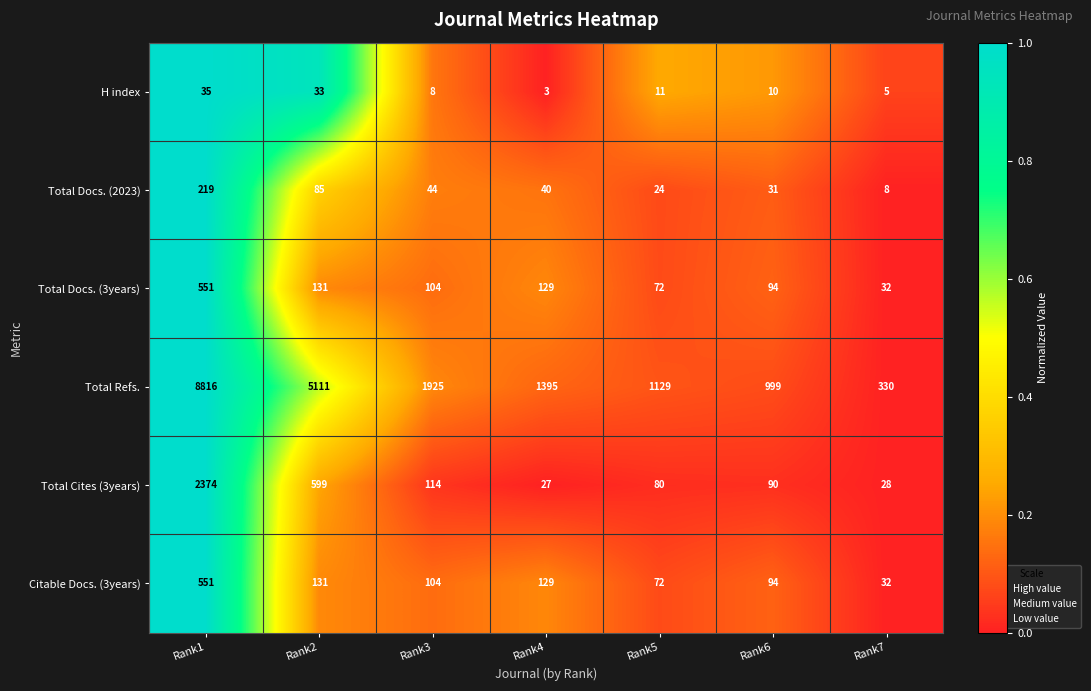

At which category is the sum across all series the highest?

Rank1